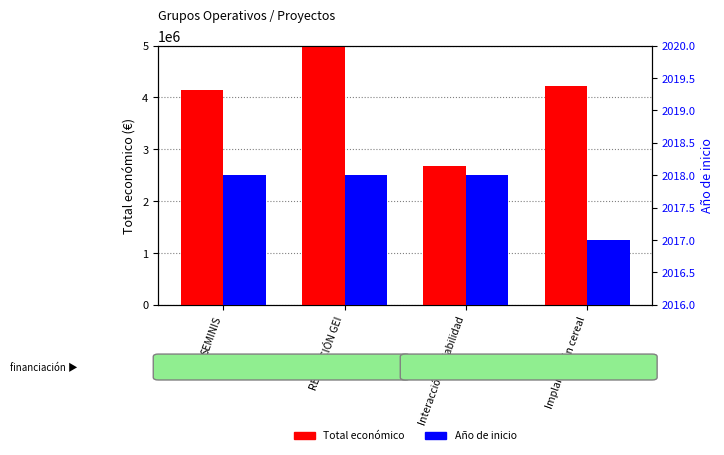

At which category is the sum across all series the highest?

REDUCCIÓN GEI